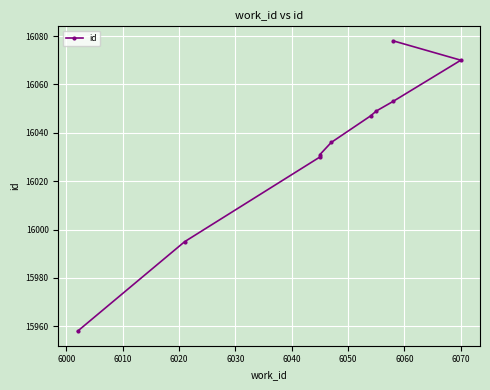

True or false: the data has more than 1 interior local peaks.

False